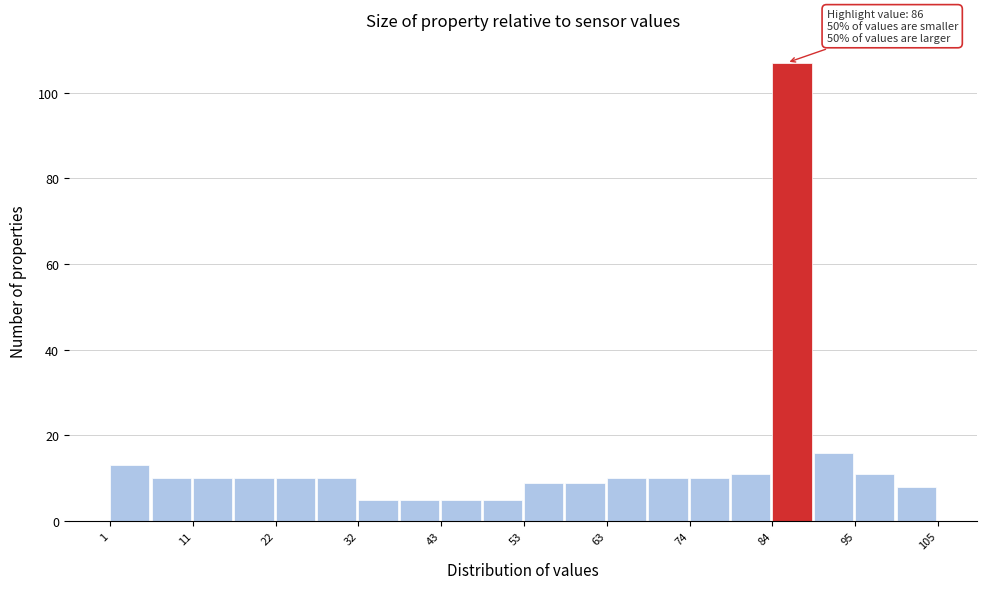

Read against the x-axis, roughly where is the centre of the tallest bar?

86